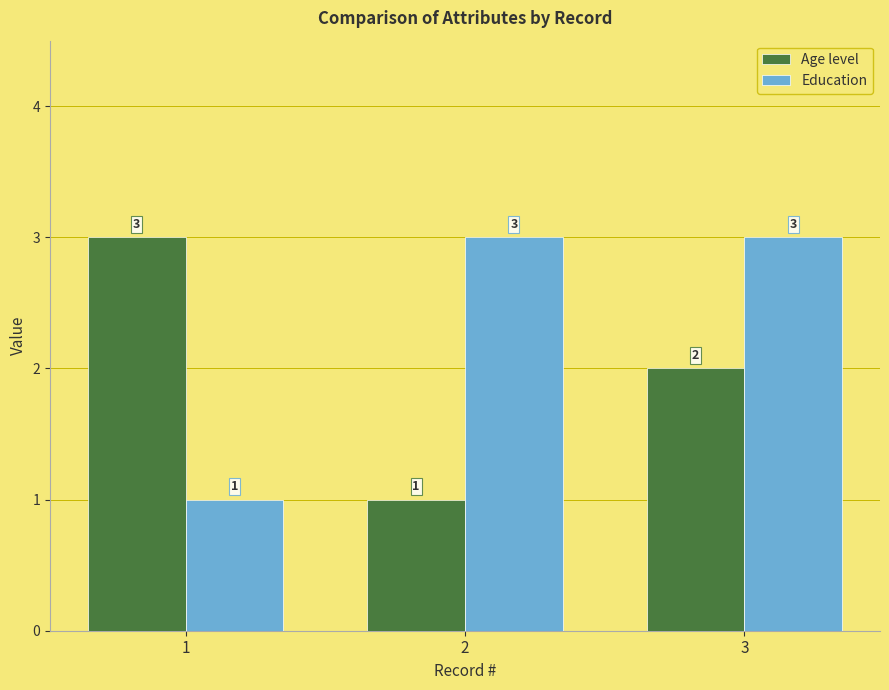

At which label is Age level closest to 2?

3